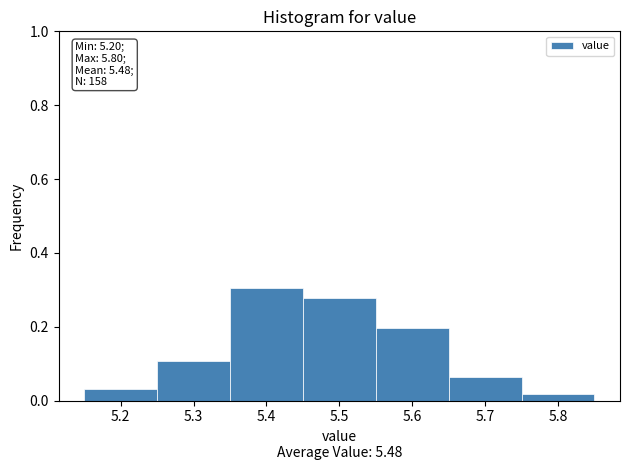

Over which range of the x-axis is the bar tallest?

5.35 to 5.45